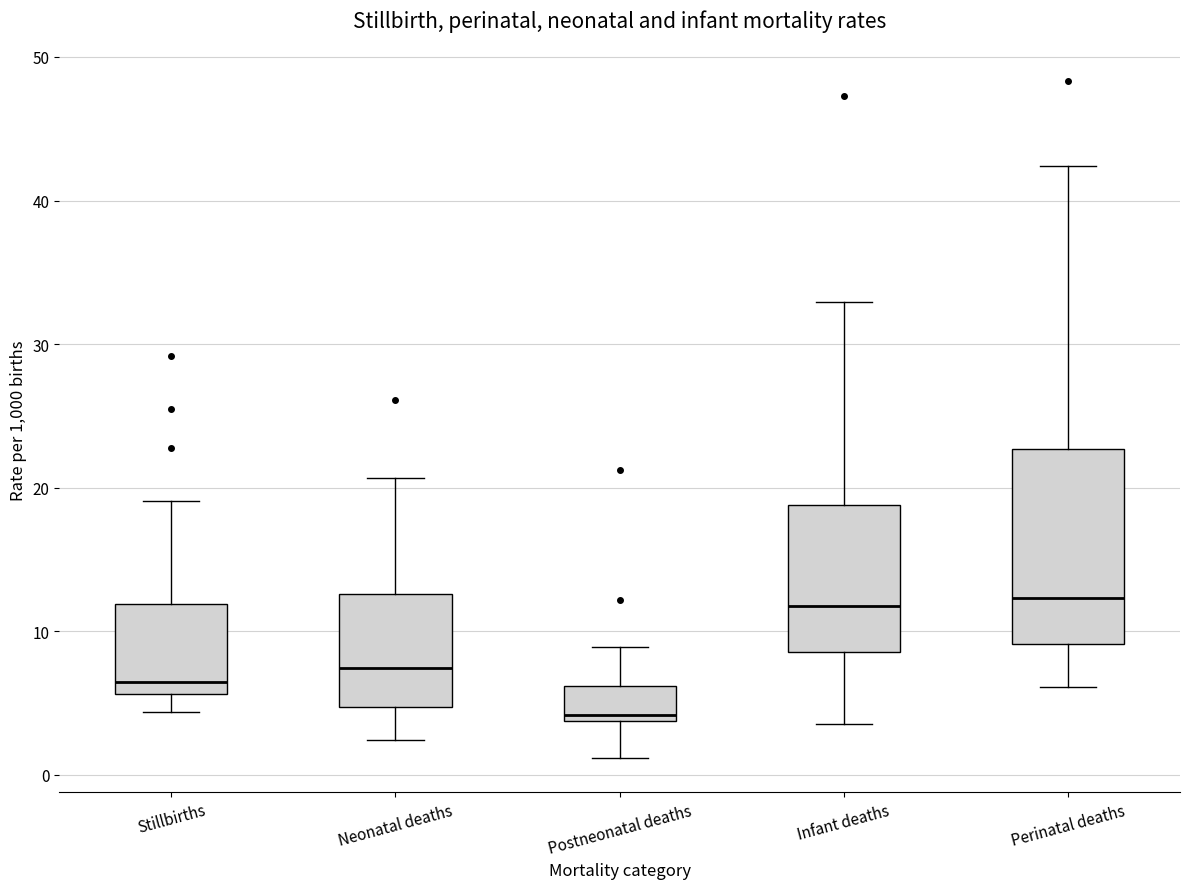

Which box has the lowest median line?

Postneonatal deaths